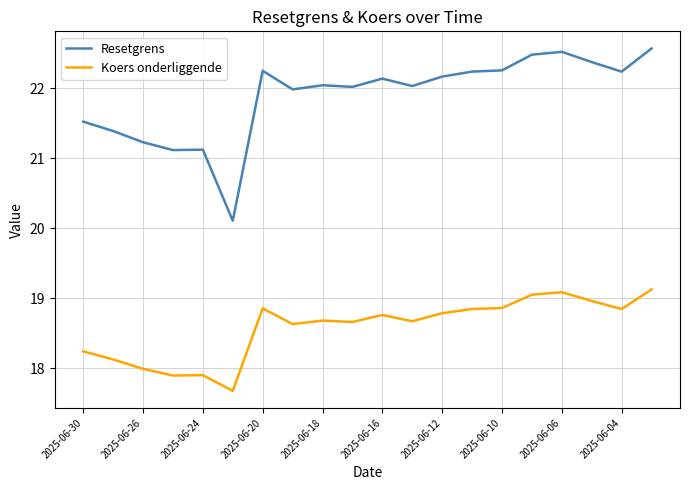

Which series has the widest spread of values?

Resetgrens